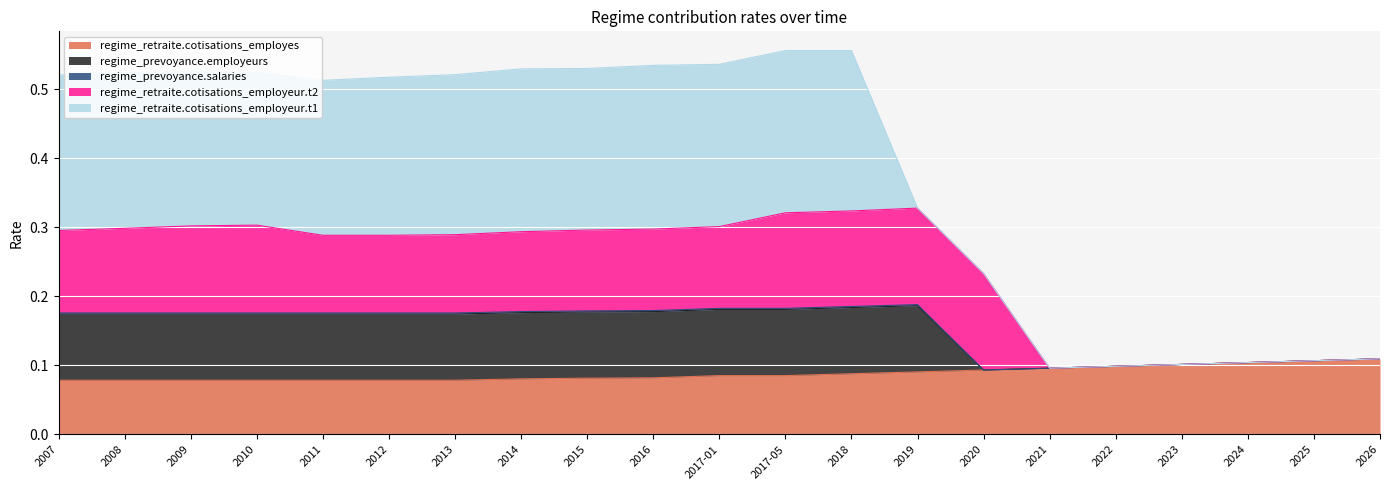

What position from the right is 2025?

2